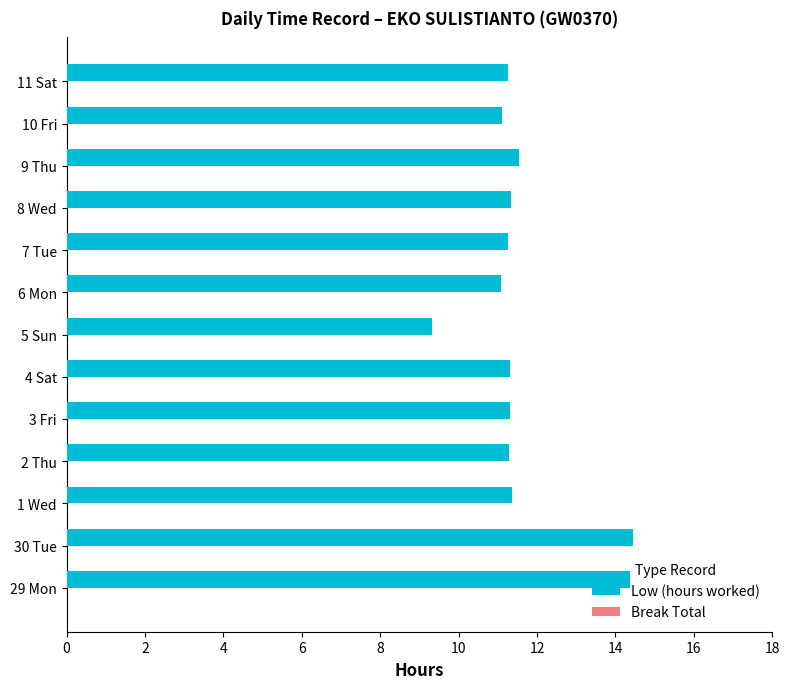

What is the sum of all values?

151.0